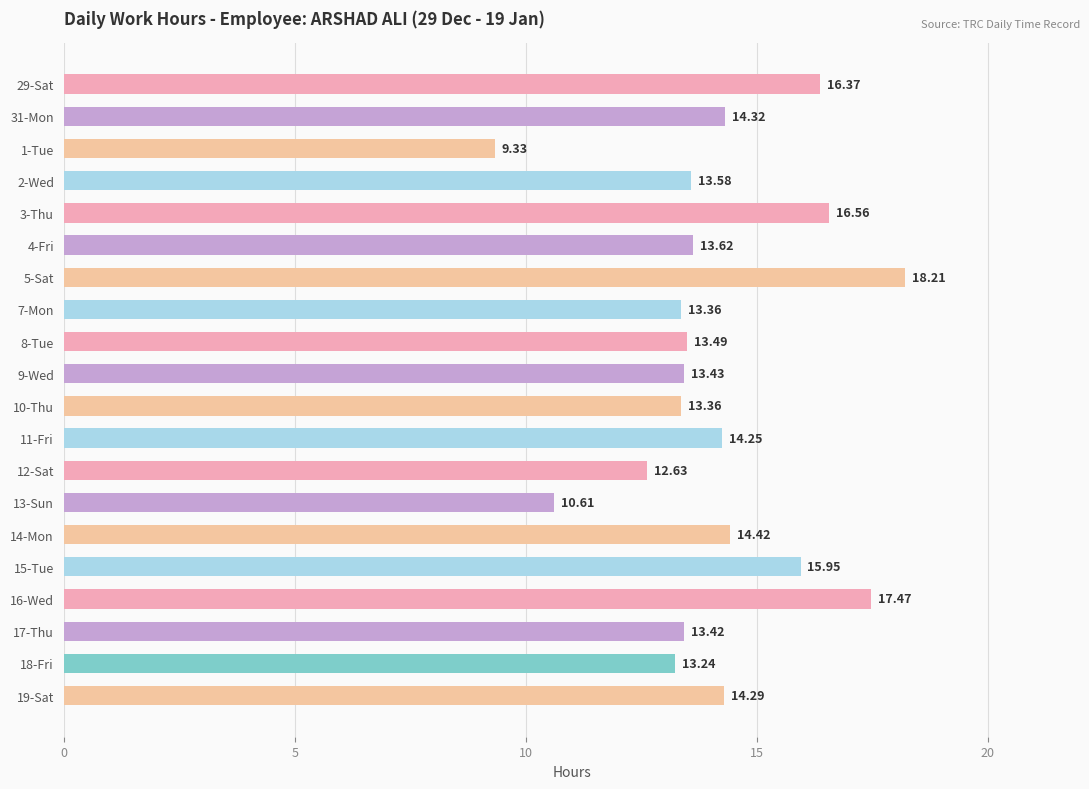

What is the average value?

14.1